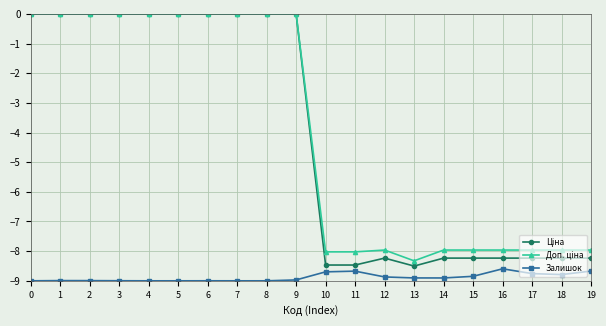

True or false: Залишок has more than 0 points higher than both neighbors.

True